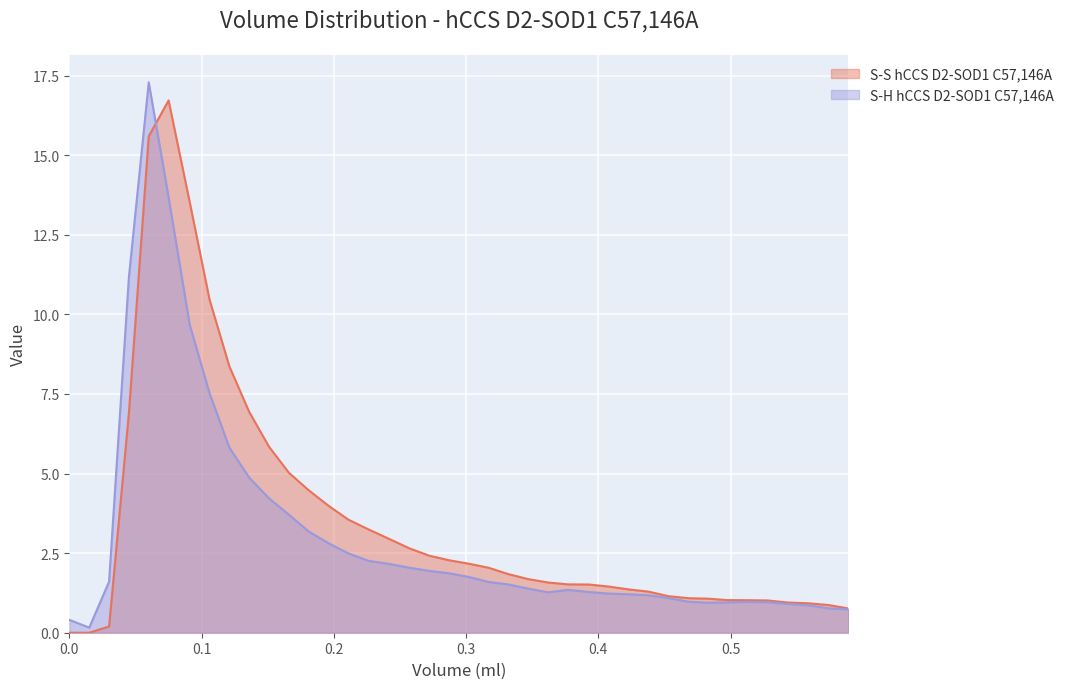

Count the number of data series in this chart.

2